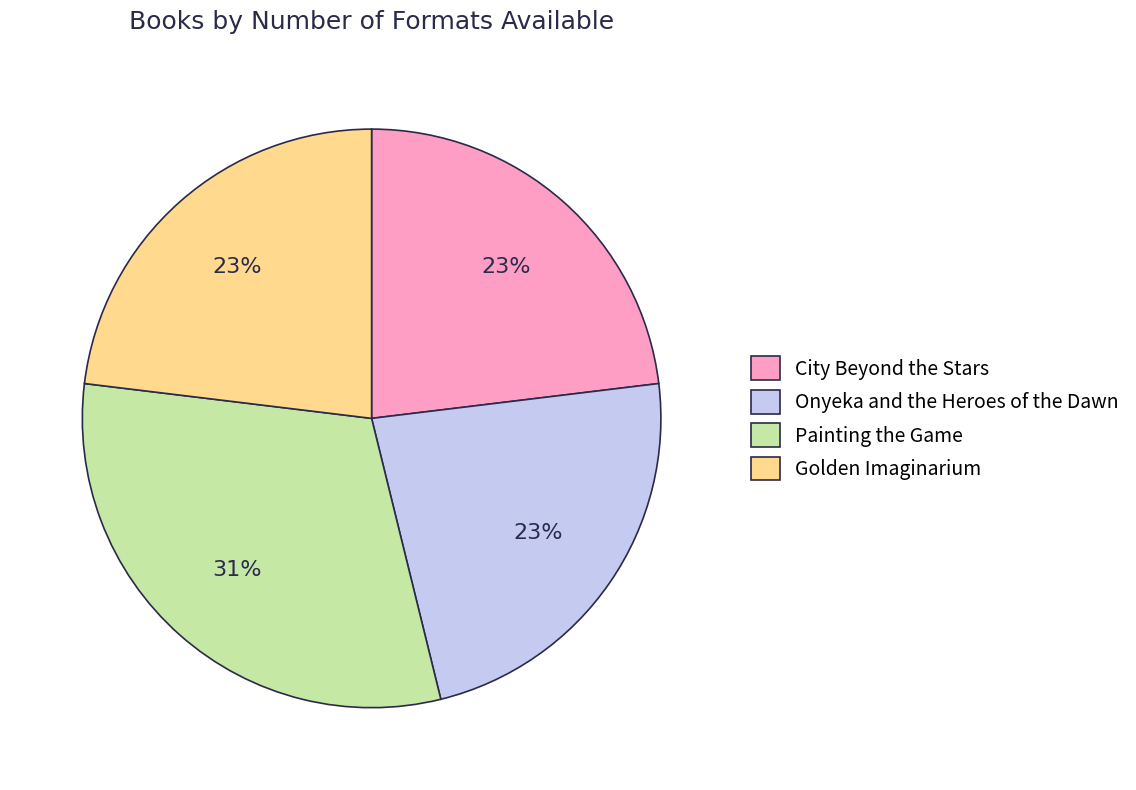

Is there a majority slice in this chart?

No